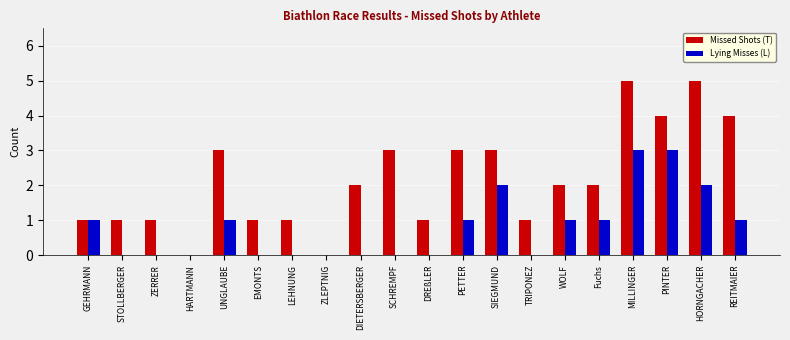

Reading left to right, extract all data points from this chart.

Missed Shots (T): GEHRMANN=1	STOLLBERGER=1	ZERRER=1	HARTMANN=0	UNGLAUBE=3	EMONTS=1	LEHNUNG=1	ZLEPTNIG=0	DIETERSBERGER=2	SCHREMPF=3	DREßLER=1	PETTER=3	SIEGMUND=3	TRIPONEZ=1	WOLF=2	Fuchs=2	MILLINGER=5	PINTER=4	HORNGACHER=5	REITMAIER=4
Lying Misses (L): GEHRMANN=1	STOLLBERGER=0	ZERRER=0	HARTMANN=0	UNGLAUBE=1	EMONTS=0	LEHNUNG=0	ZLEPTNIG=0	DIETERSBERGER=0	SCHREMPF=0	DREßLER=0	PETTER=1	SIEGMUND=2	TRIPONEZ=0	WOLF=1	Fuchs=1	MILLINGER=3	PINTER=3	HORNGACHER=2	REITMAIER=1